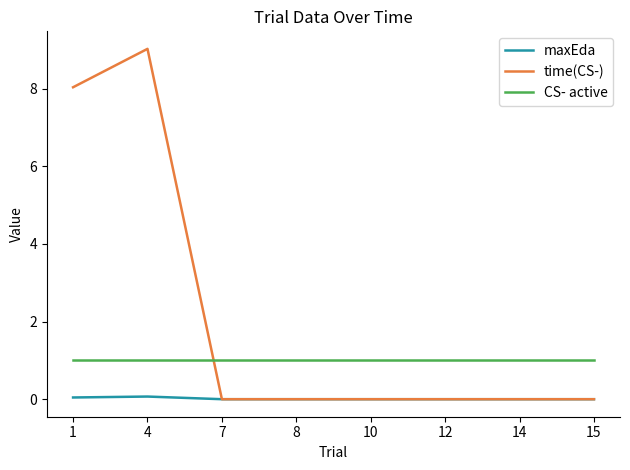

What is the maximum value shown in the chart?

9.0